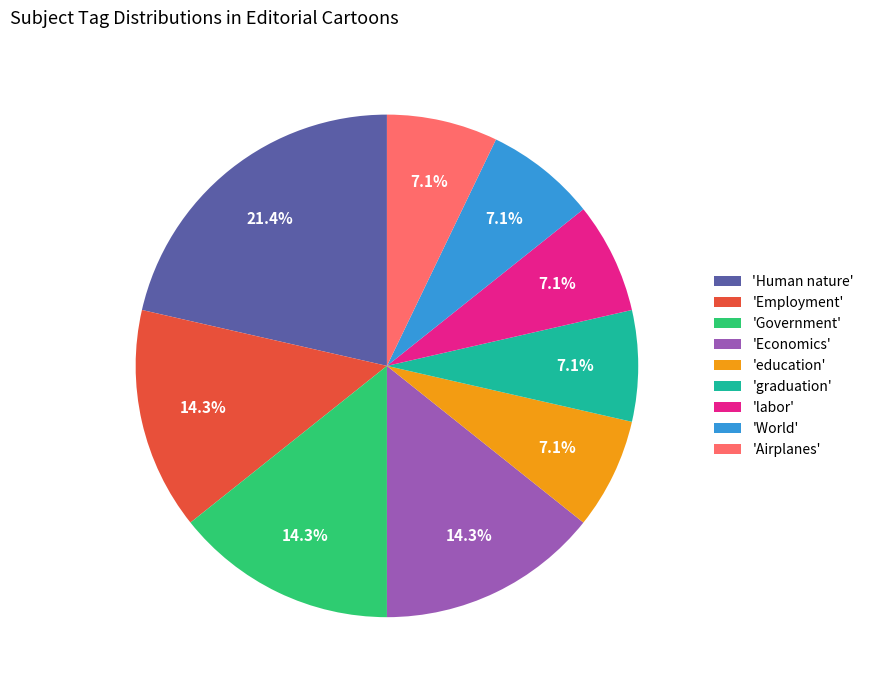

What is the ratio of the value at 'Government' to the value at 'Employment'?

1.0